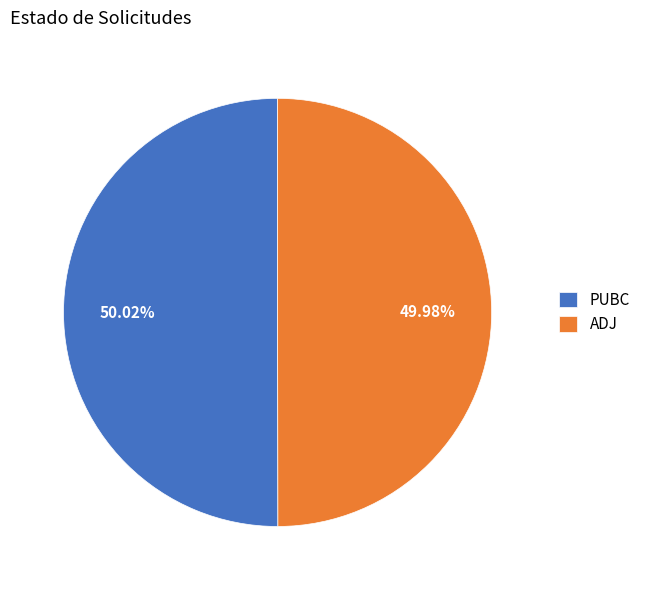

True or false: PUBC accounts for 38% of the total.

False